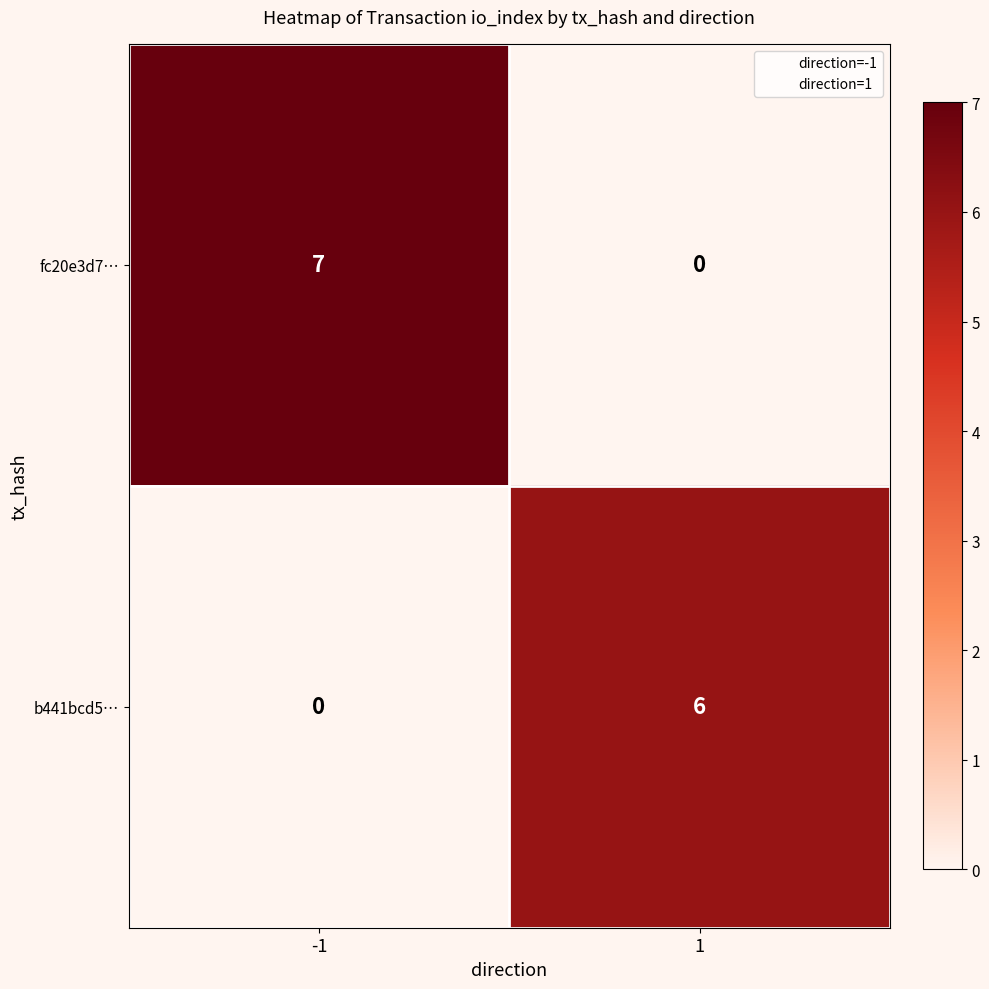

Which series changed the most between -1 and 1?

fc20e3d7…